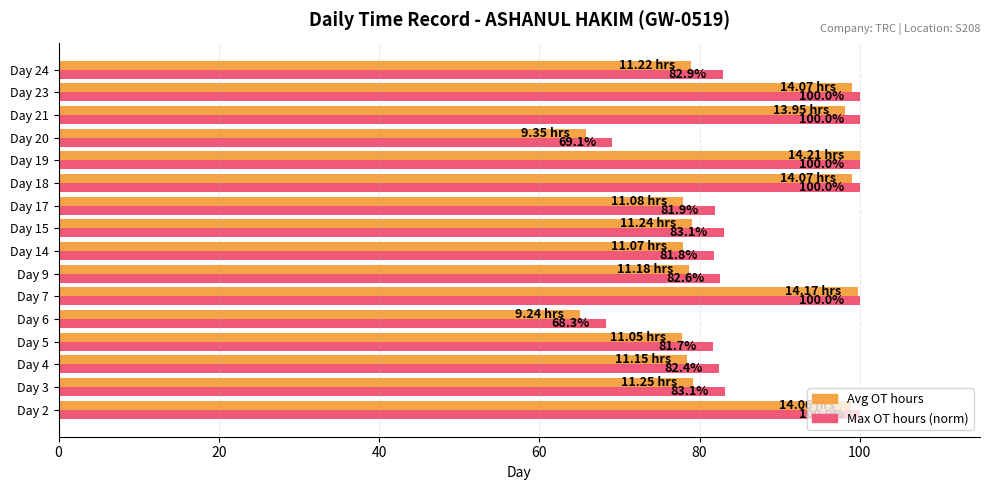

At which category is the sum across all series the highest?

Day 19